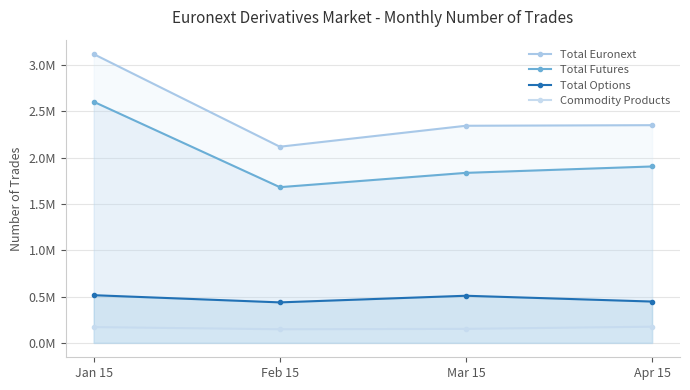

Where does the Total Options series first go above 508430?

Jan 15